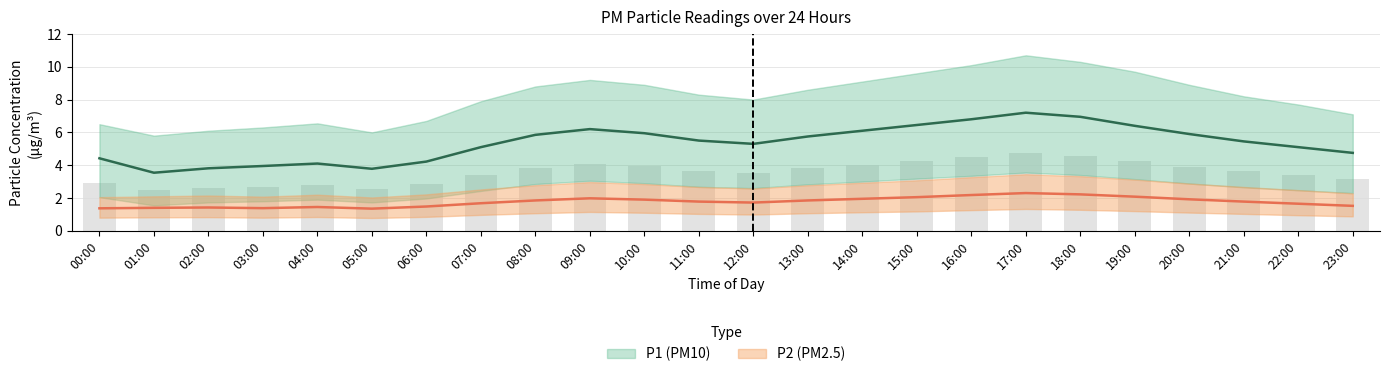

What is the label of the 13th bar from the left?

12:00